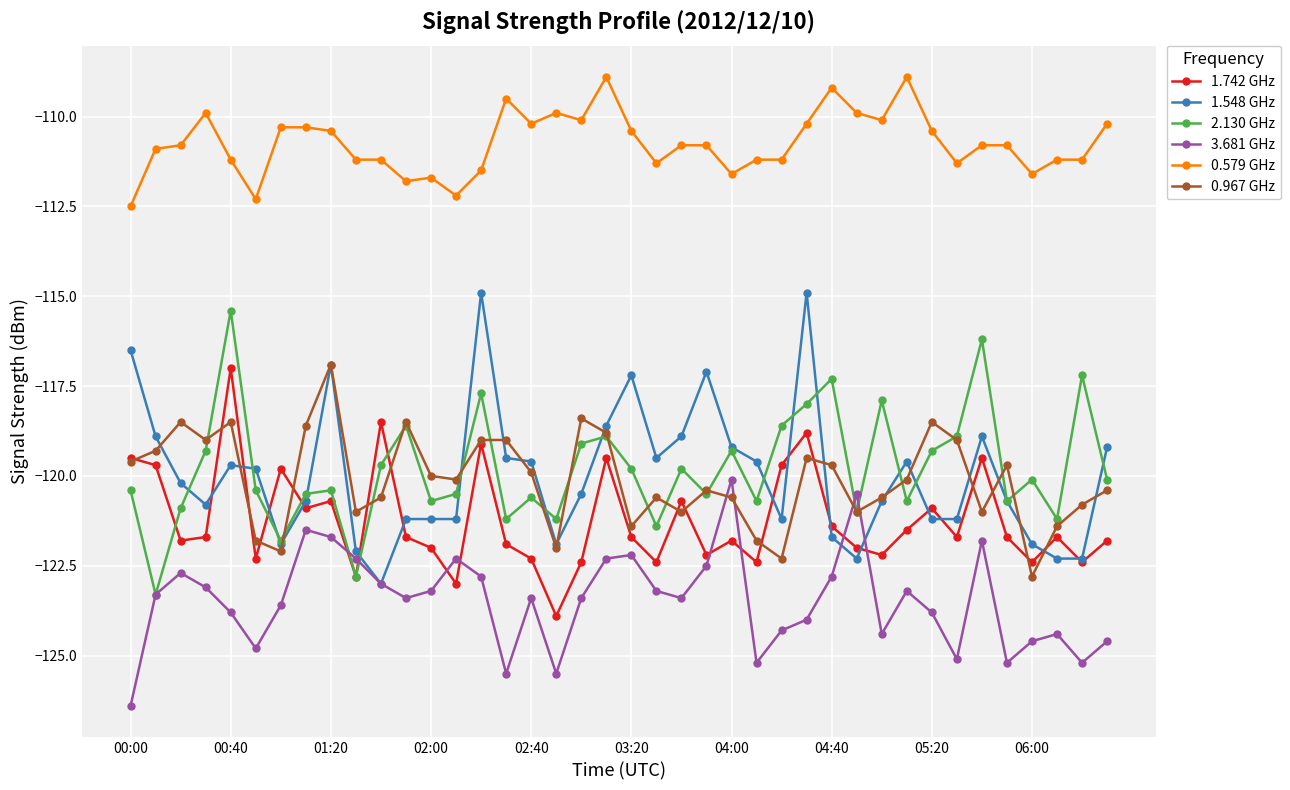

What is the minimum value shown in the chart?

-126.4